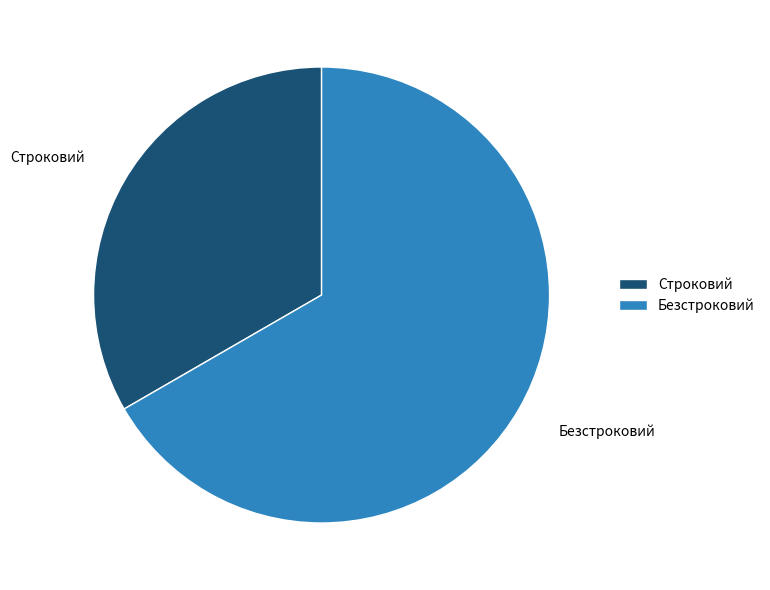

Is there any slice that represents more than half of the pie?

Yes